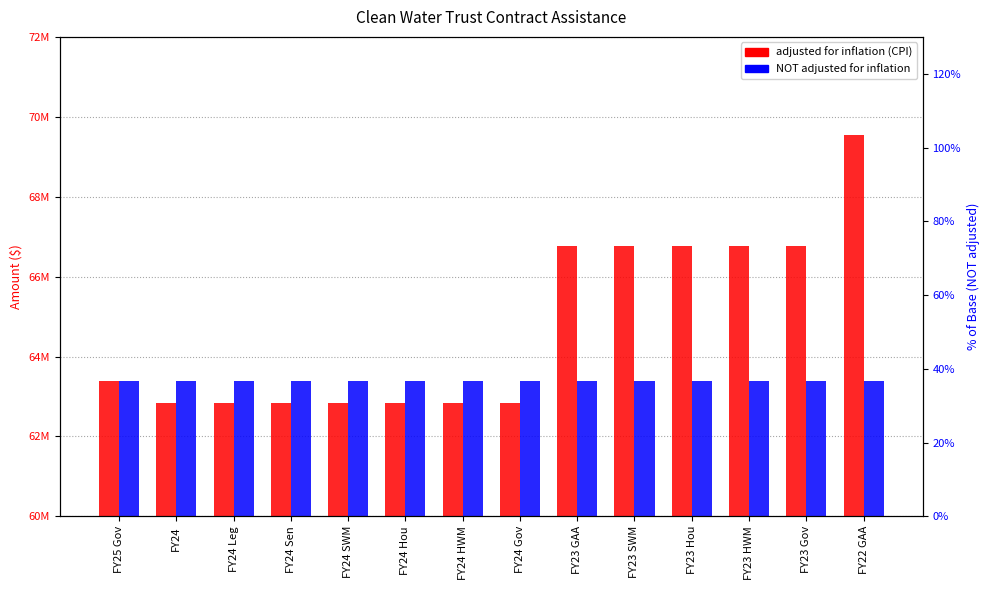

What is the spread (max minus min) of values at FY24 Gov?

555422